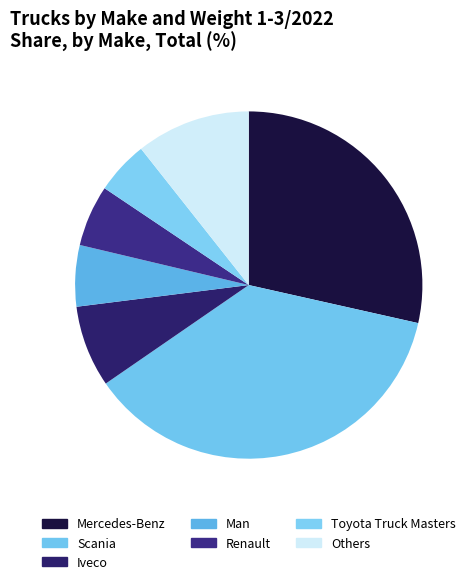

To the nearest percent, what is the combined percentage of Scania and Toyota Truck Masters?

42%